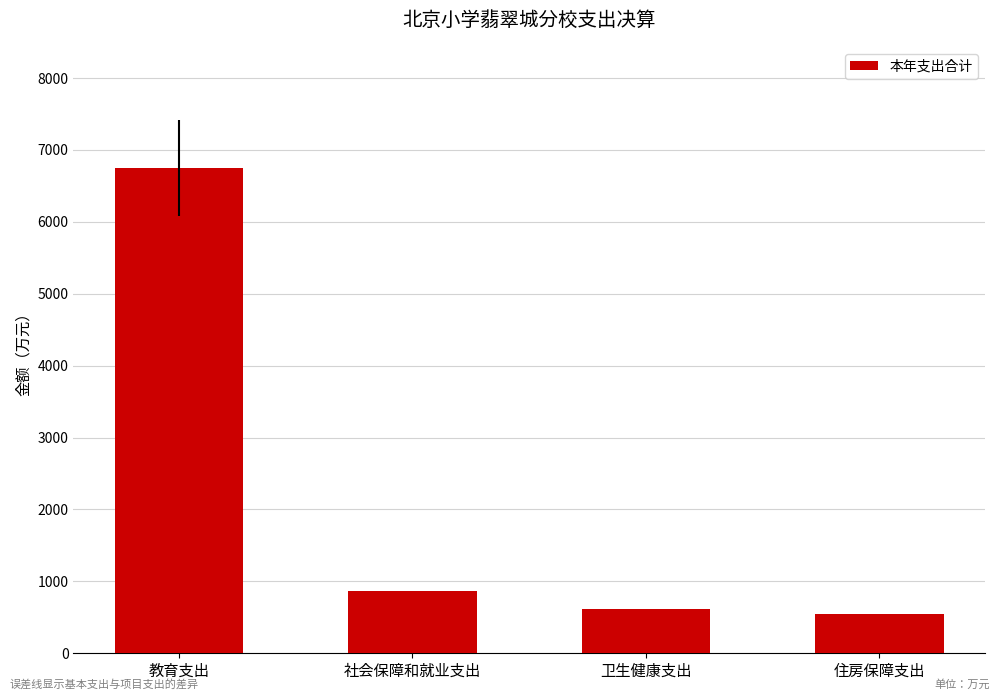

The chart shows a value of 1480.1 at 社会保障和就业支出. True or false?

False